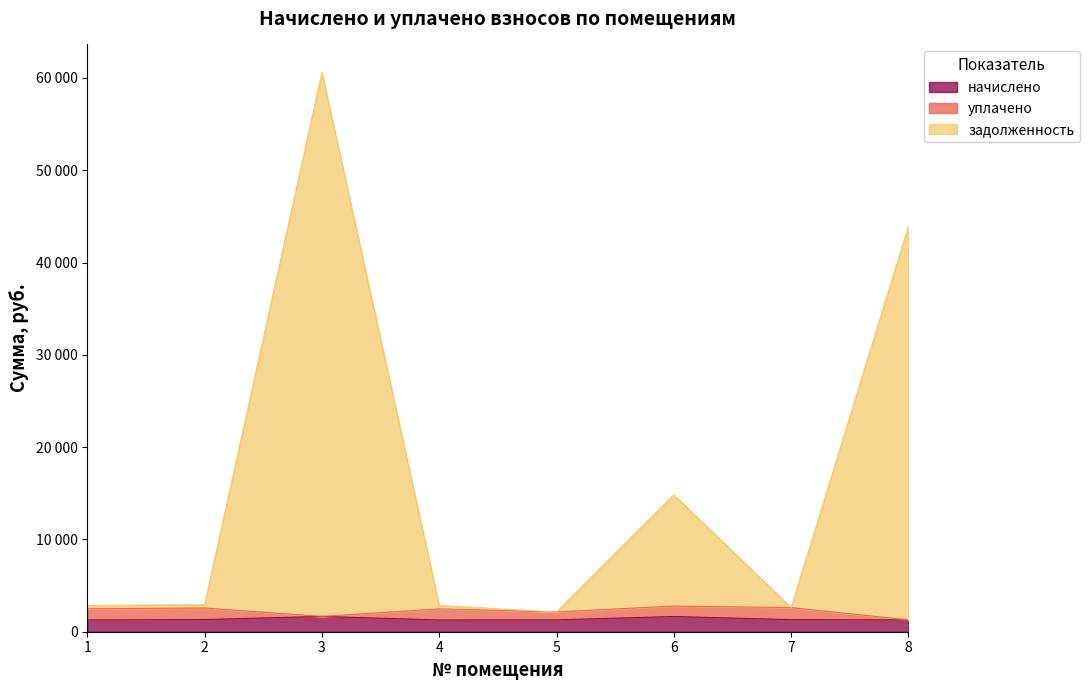

The начислено series shows 1284.5 at 5. True or false?

True